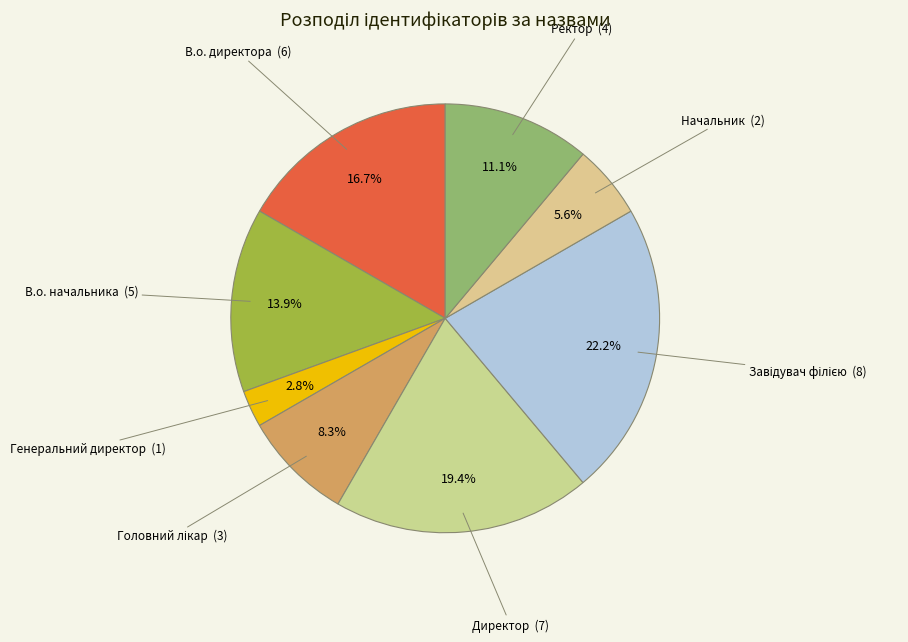

What portion of the pie excludes В.о. начальника?

86.1%